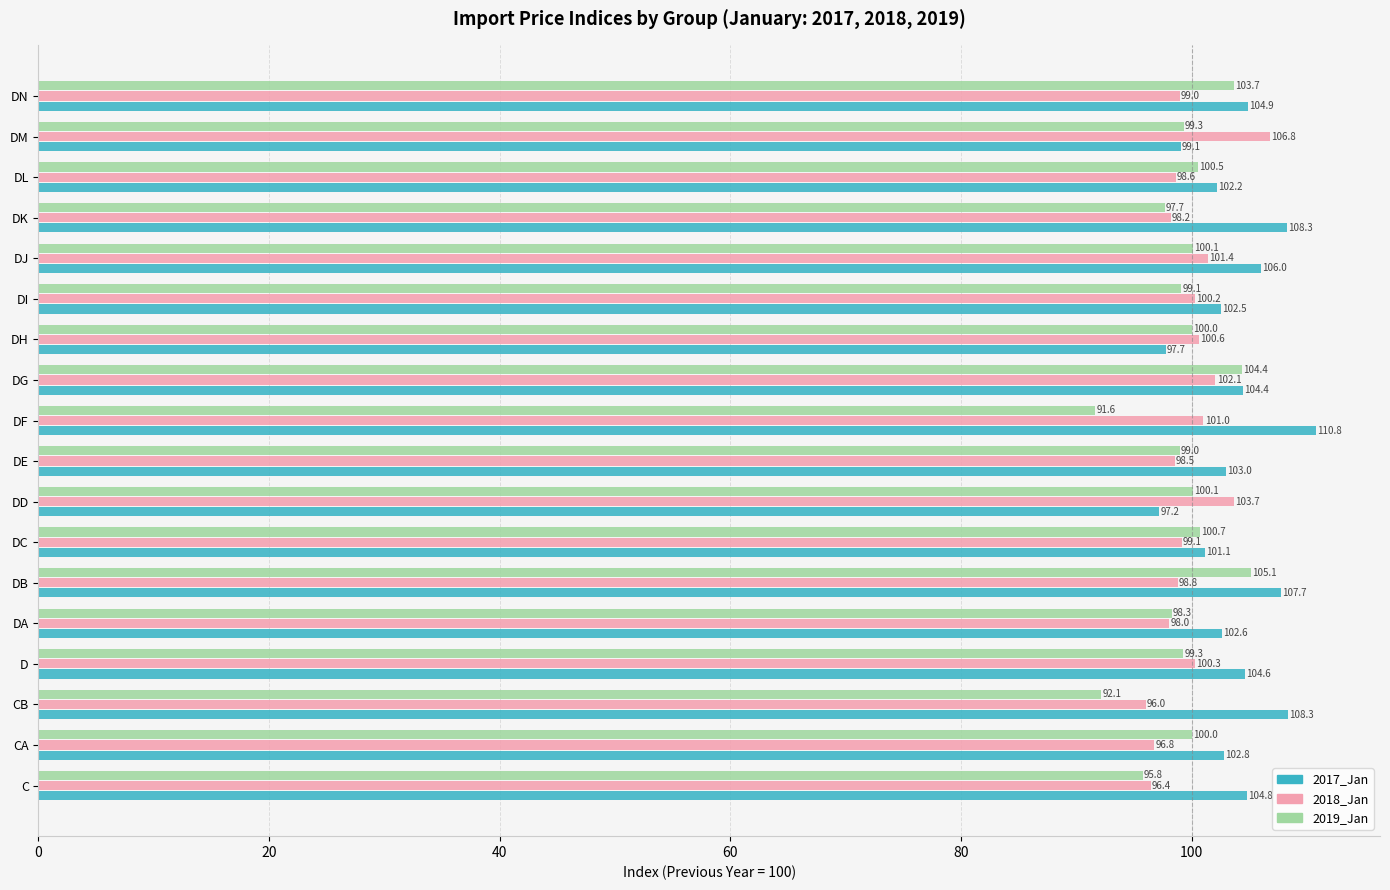

At how many categories does at least one series exceed 97?

18